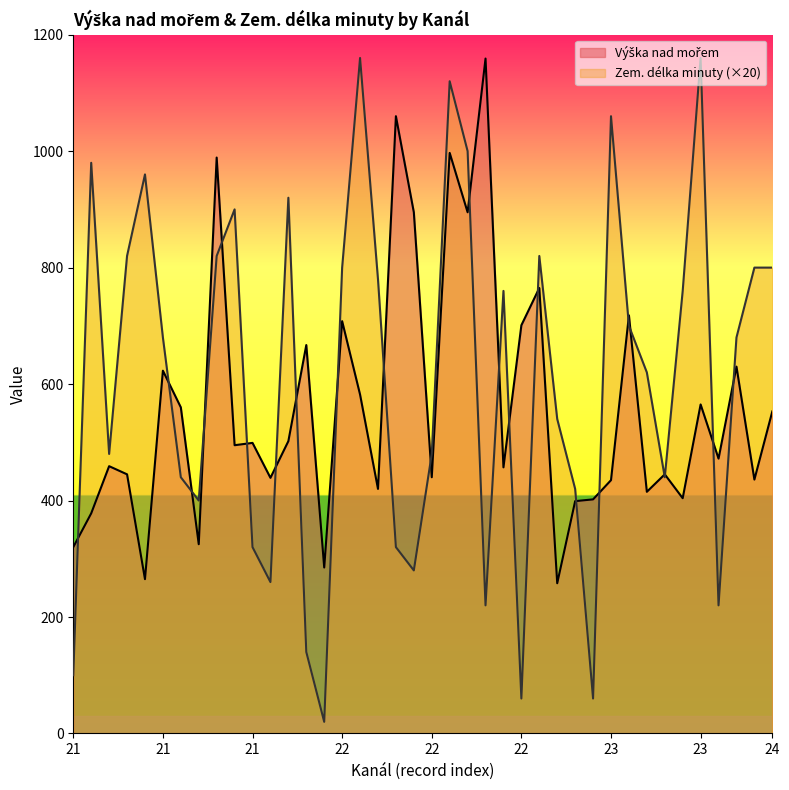

Rank the series by their maximum value, from highest to lowest.

Zem. délka minuty, Výška nad mořem